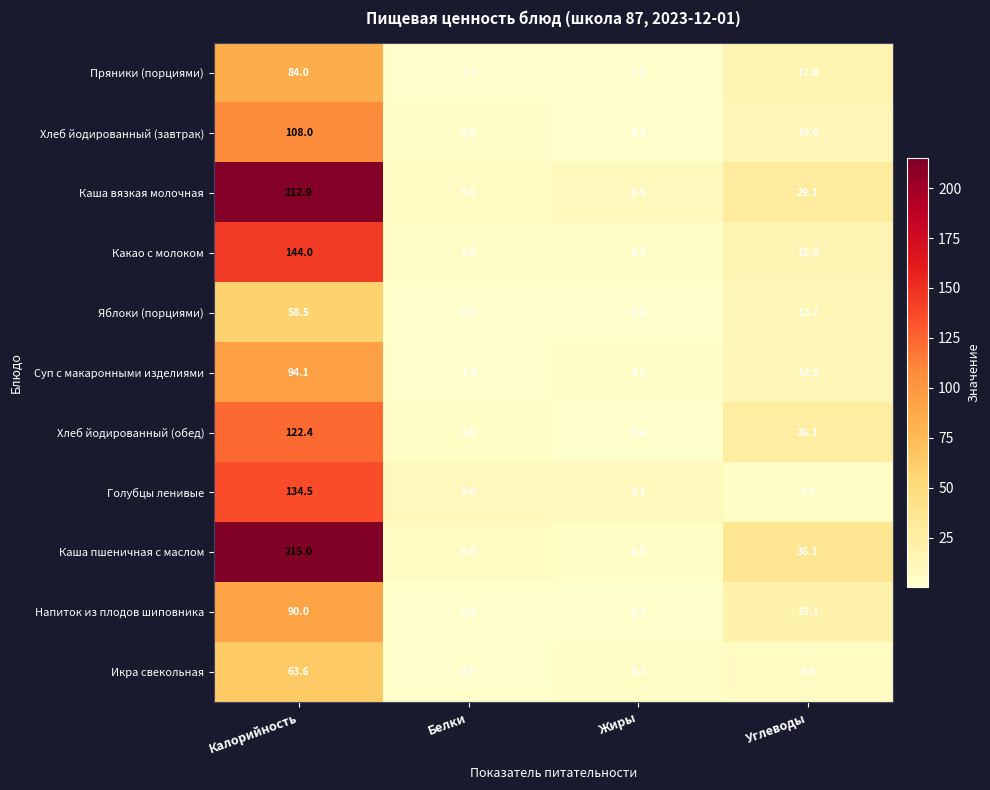

At which label does Напиток из плодов шиповника first exceed 19?

Калорийность